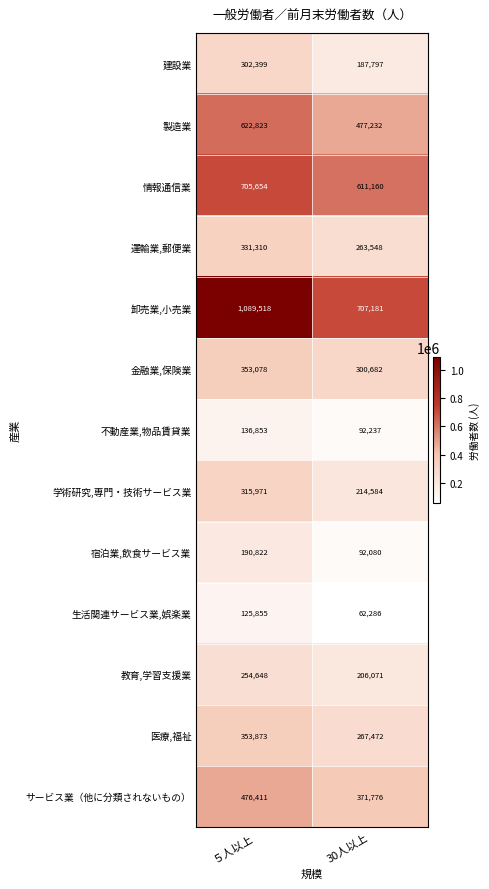

Is it true that 建設業 equals 416010 at ５人以上?

False